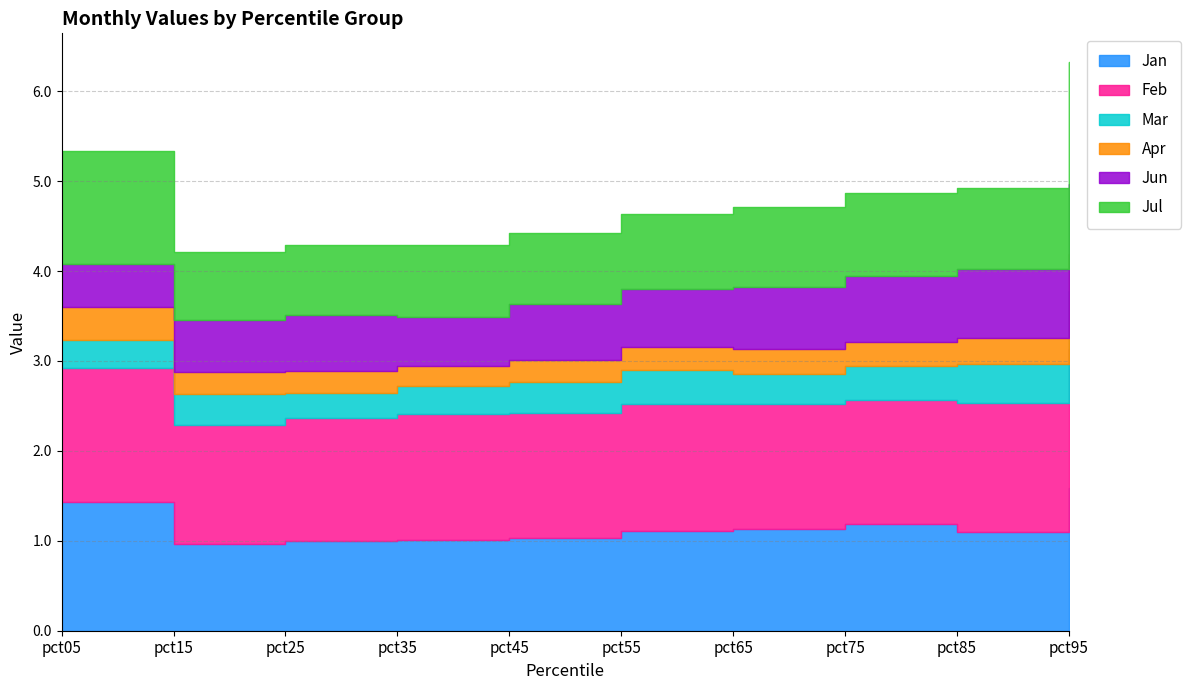

In Jul, how many points are higher than both neighbors (excluding endpoints)?

2